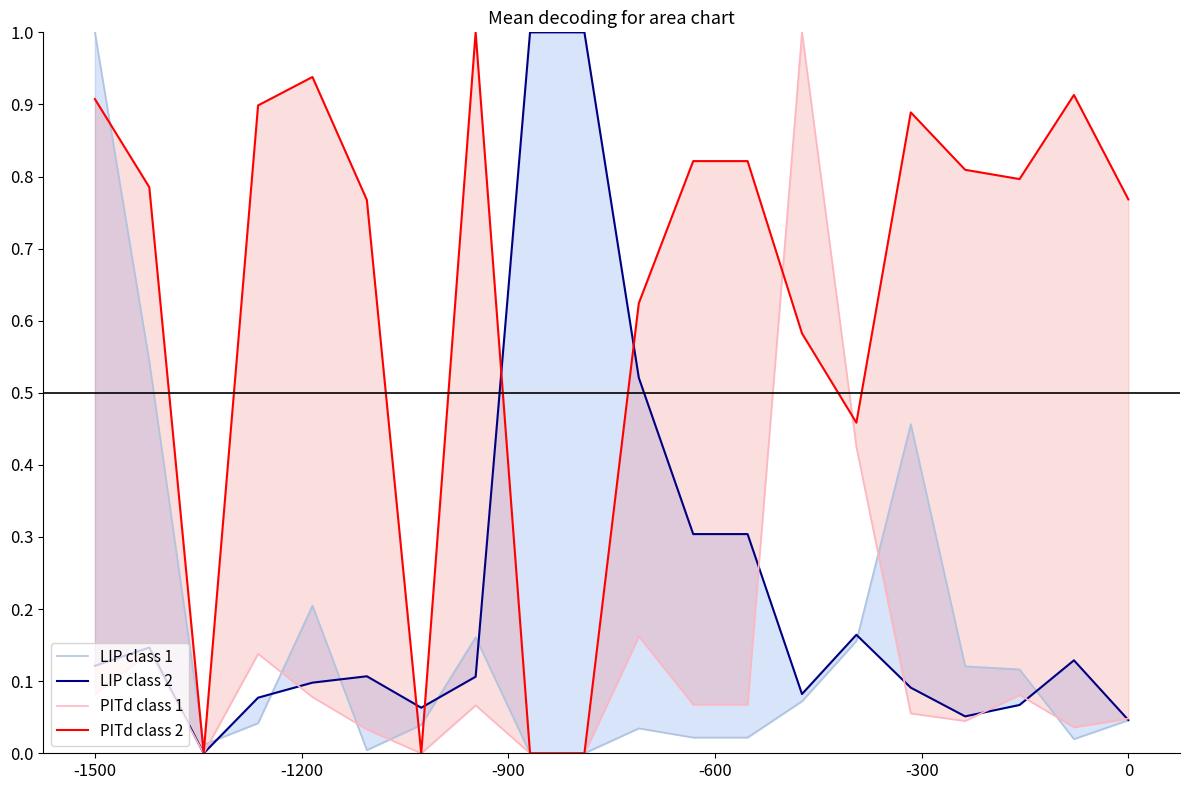

Reading left to right, extract all data points from this chart.

LIP class 1: 1.0	0.5	0.0	0.0	0.2	0.0	0.0	0.2	0.0	0.0	0.0	0.0	0.0	0.1	0.2	0.5	0.1	0.1	0.0	0.0
LIP class 2: 0.1	0.1	0.0	0.1	0.1	0.1	0.1	0.1	1.0	1.0	0.5	0.3	0.3	0.1	0.2	0.1	0.1	0.1	0.1	0.0
PITd class 1: 0.1	0.1	0.0	0.1	0.1	0.0	0.0	0.1	0.0	0.0	0.2	0.1	0.1	1.0	0.4	0.1	0.0	0.1	0.0	0.0
PITd class 2: 0.9	0.8	0.0	0.9	0.9	0.8	0.0	1.0	0.0	0.0	0.6	0.8	0.8	0.6	0.5	0.9	0.8	0.8	0.9	0.8